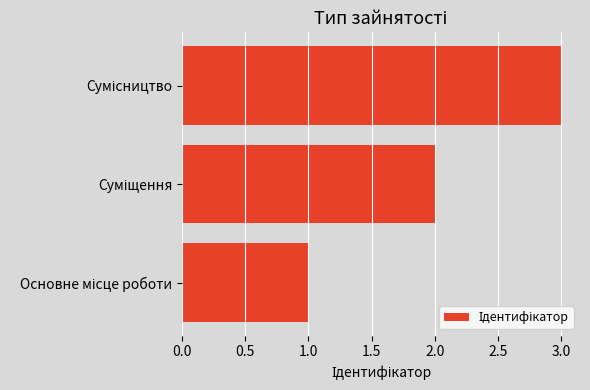

What is the sum of all values?

6